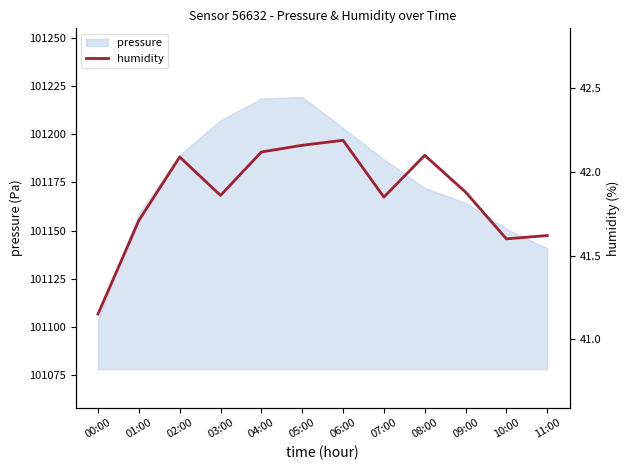

Reading left to right, extract all data points from this chart.

00:00=41.1	01:00=41.7	02:00=42.1	03:00=41.9	04:00=42.1	05:00=42.2	06:00=42.2	07:00=41.9	08:00=42.1	09:00=41.9	10:00=41.6	11:00=41.6